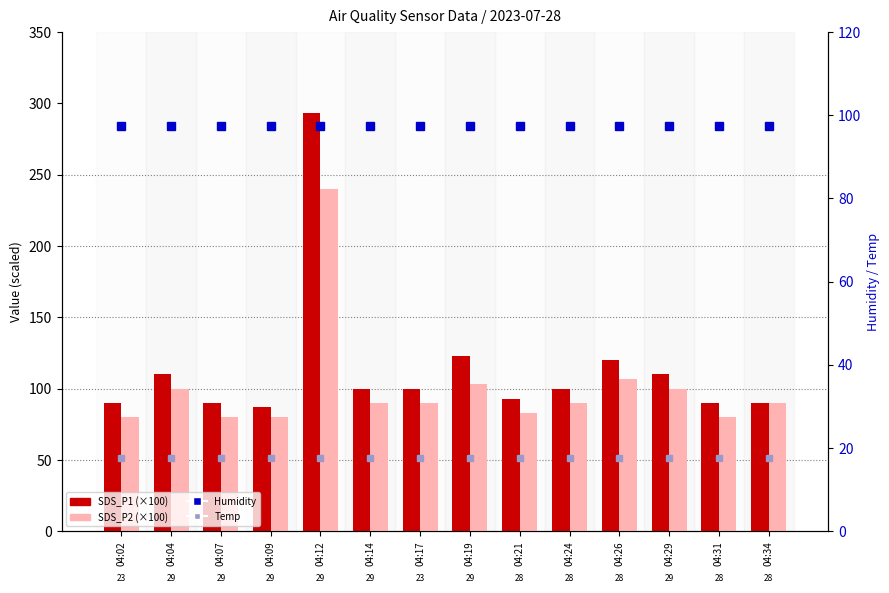

How many values in the SDS_P2 (scaled) series are below 90?

5